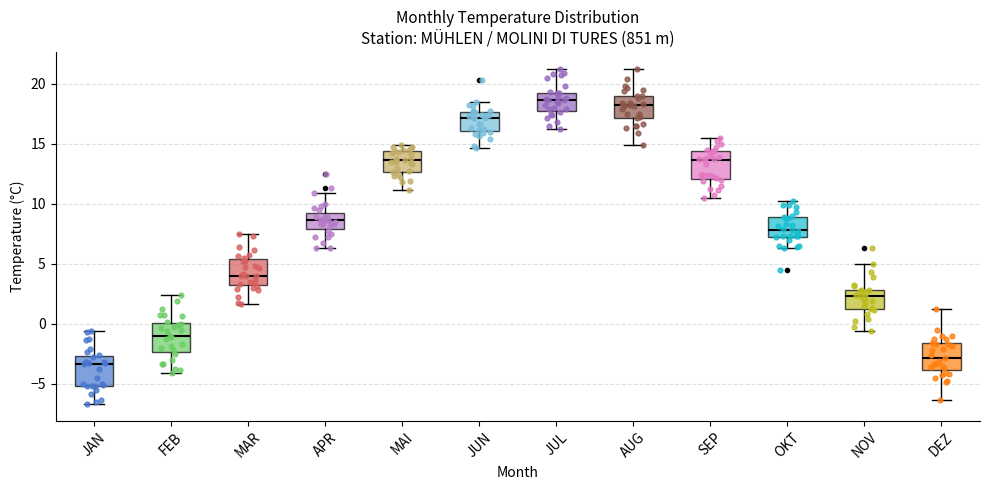

Which box's median line is the lowest?

JAN